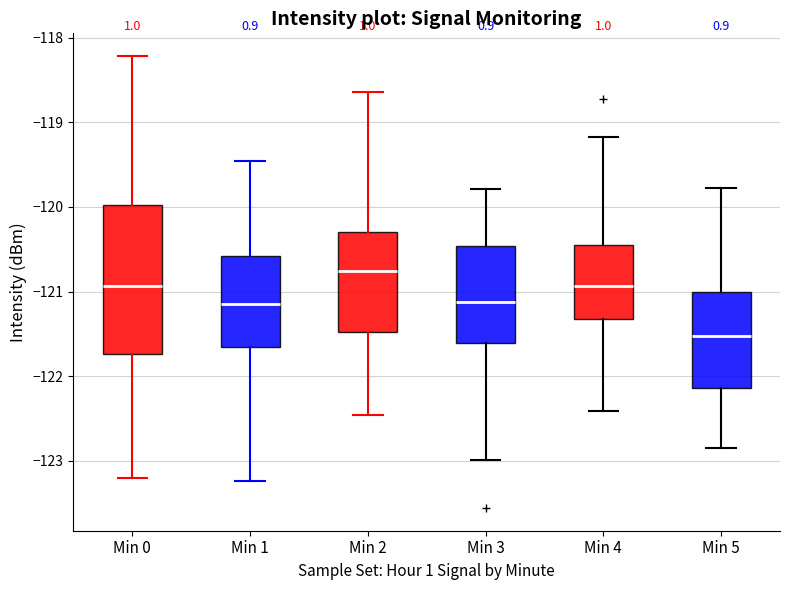

Where is the upper edge of the box for Min 5 on the y-axis? The values are not printed on the chart, so give them approximately, as read against the axis.

-121.0